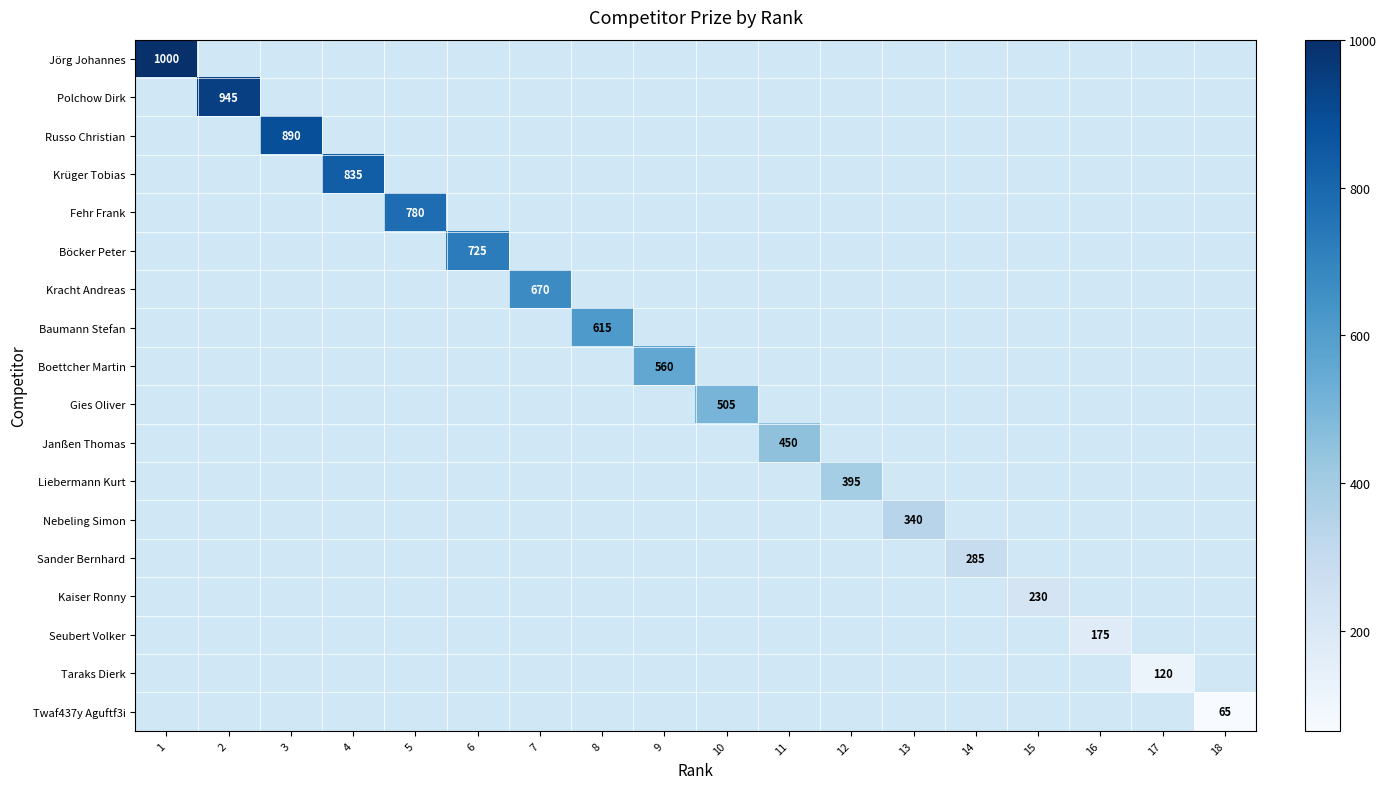

Is it true that Boettcher Martin equals 965 at 9?

False